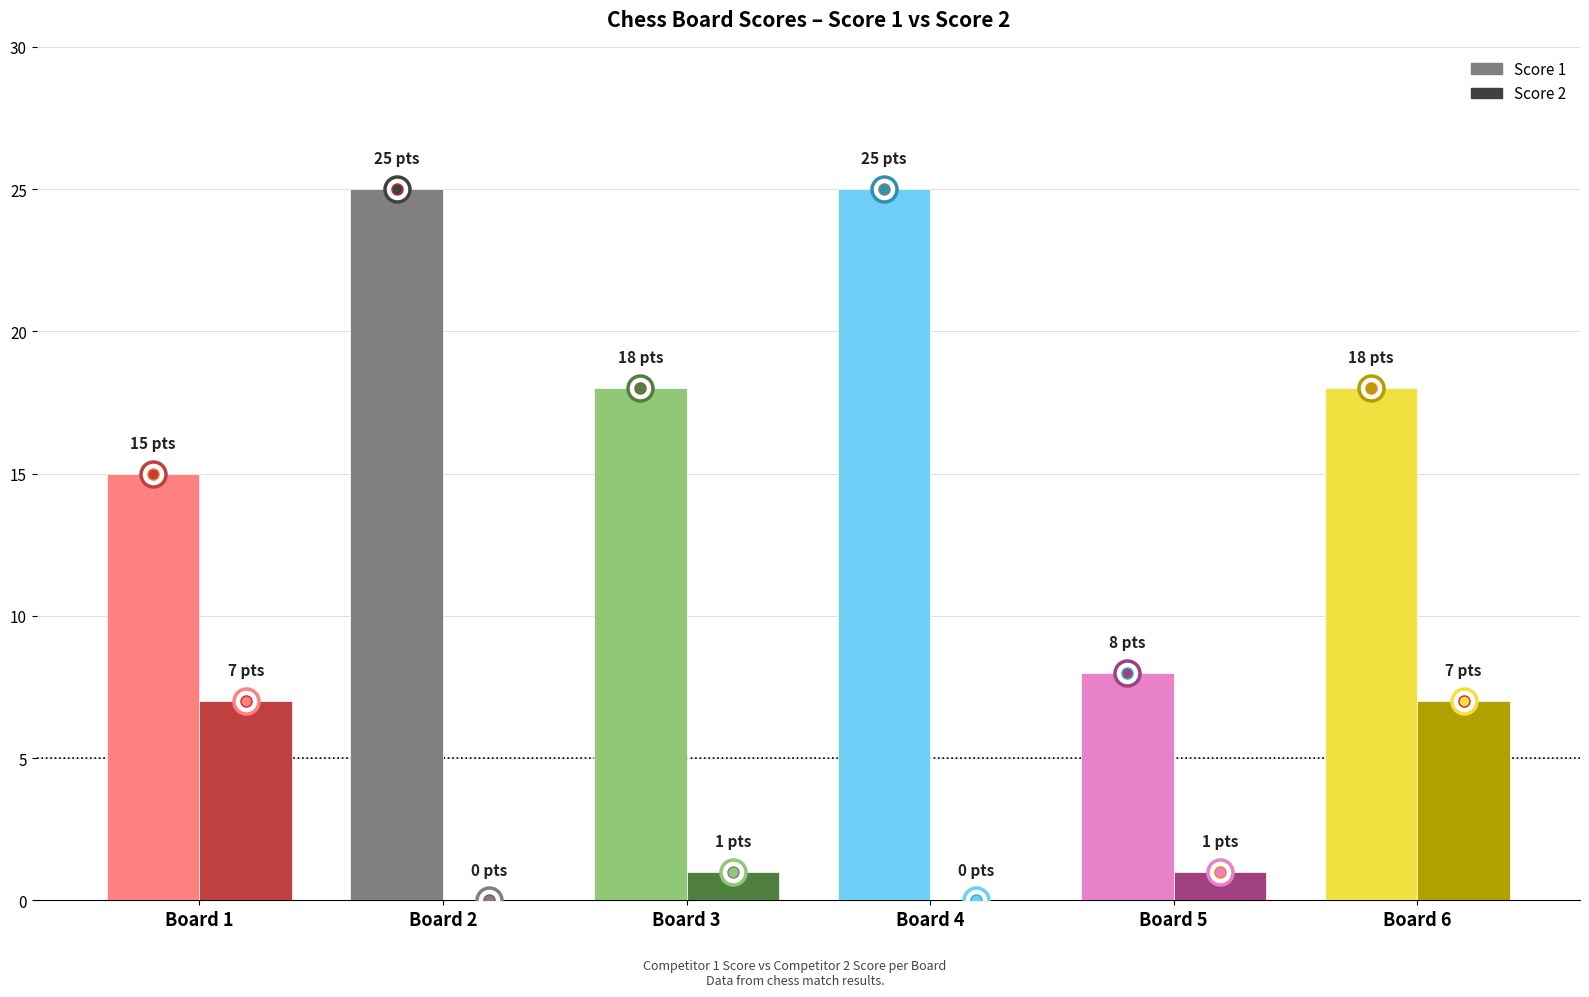

The Score 2 series shows 10 at Board 1. True or false?

False